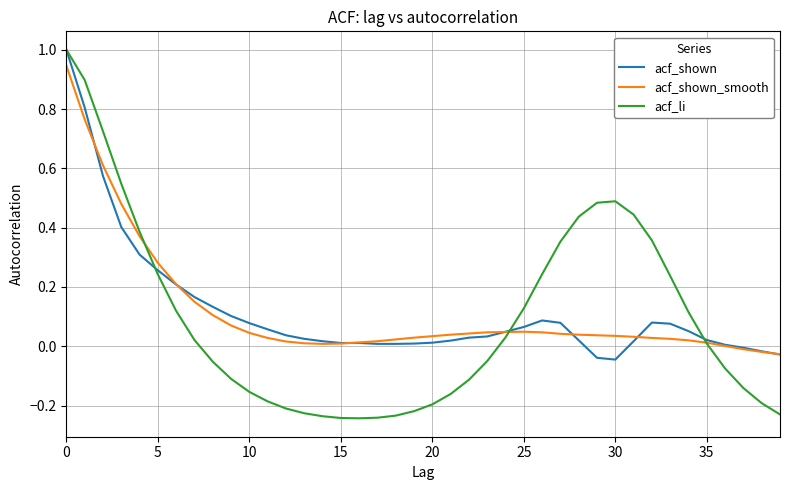

Which series has the widest spread of values?

acf_li